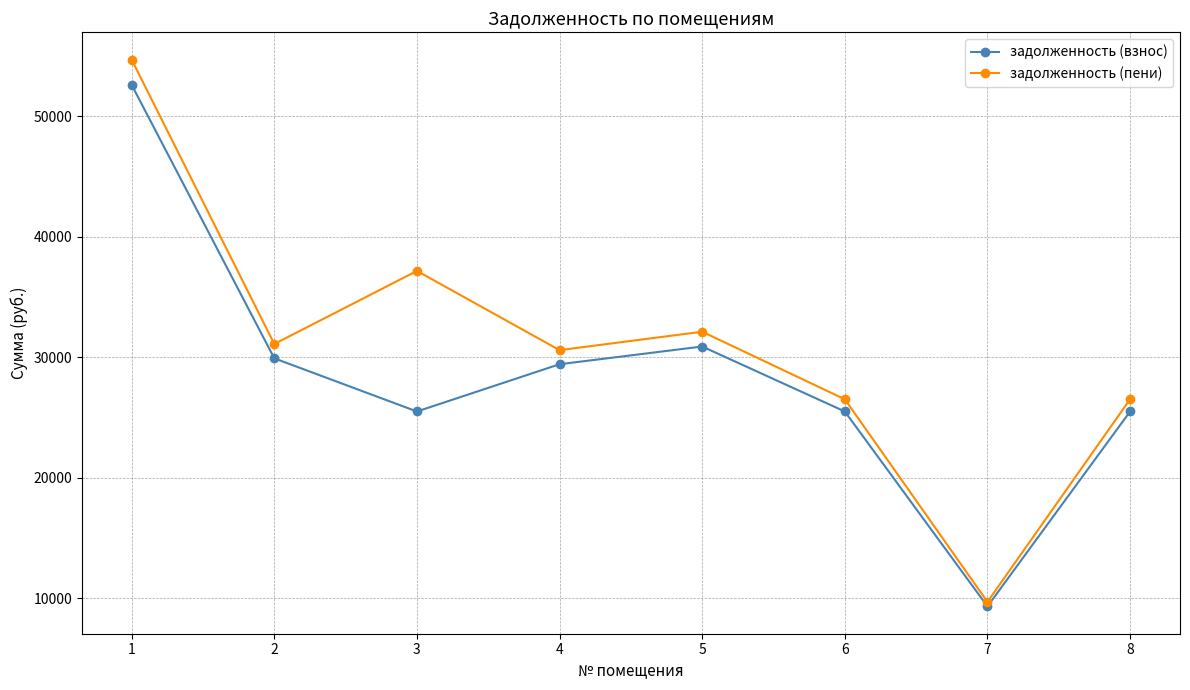

Is this an area chart (filled region under the line)?

No